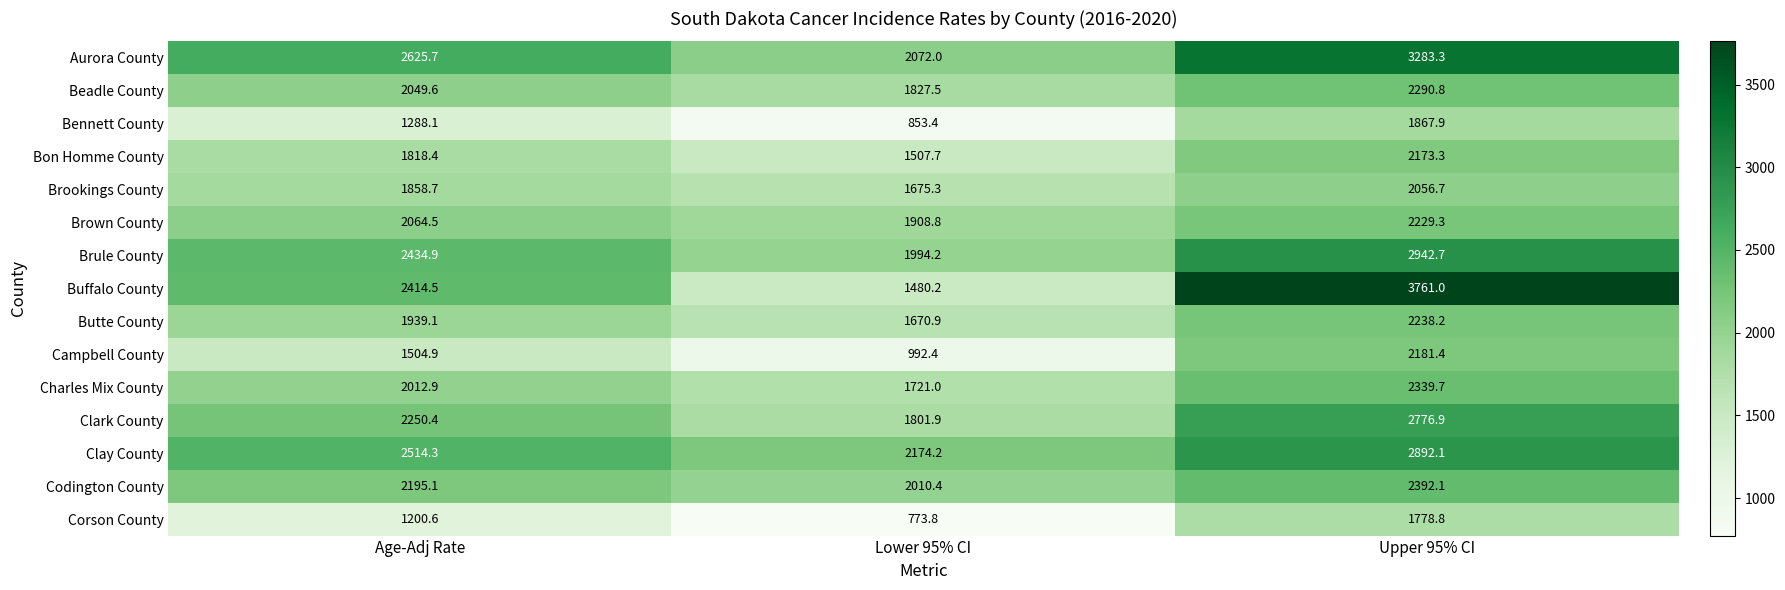

How many categories are shown in the chart?

3